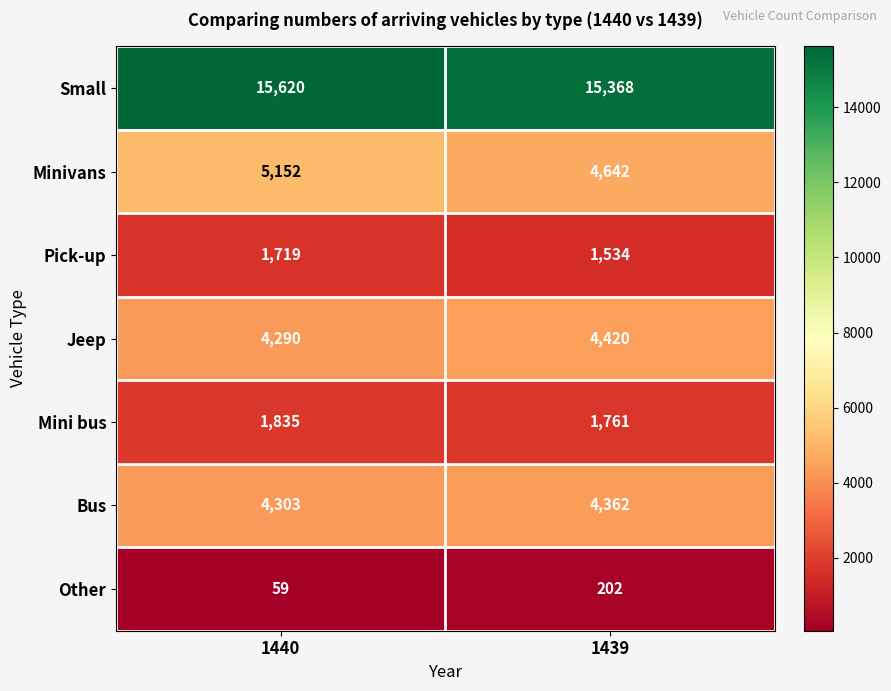

Which series has the largest total across all categories?

Small